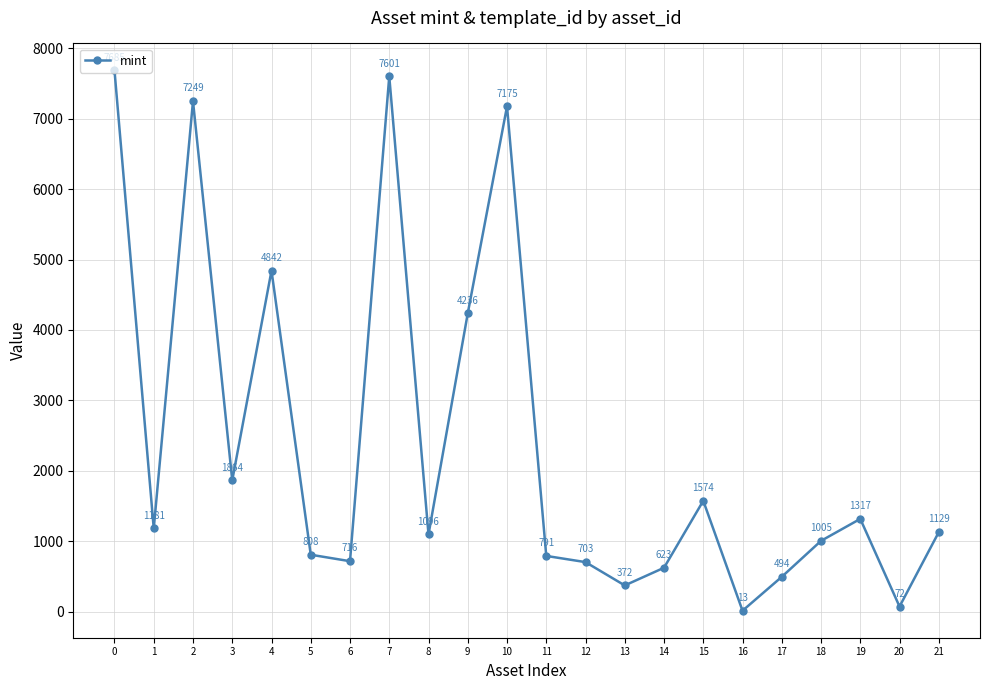

Where is the first local maximum?

2